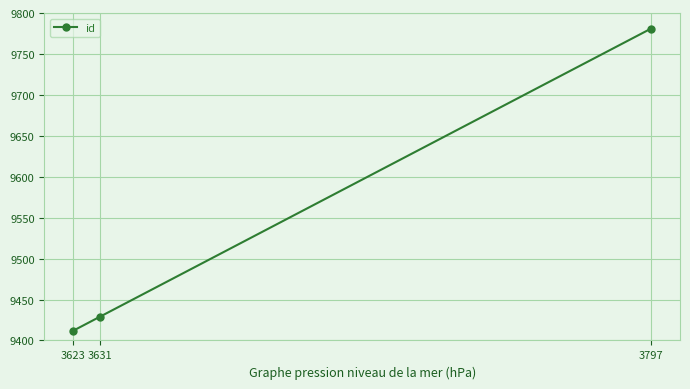

At which label is the value closest to 9596?

3631